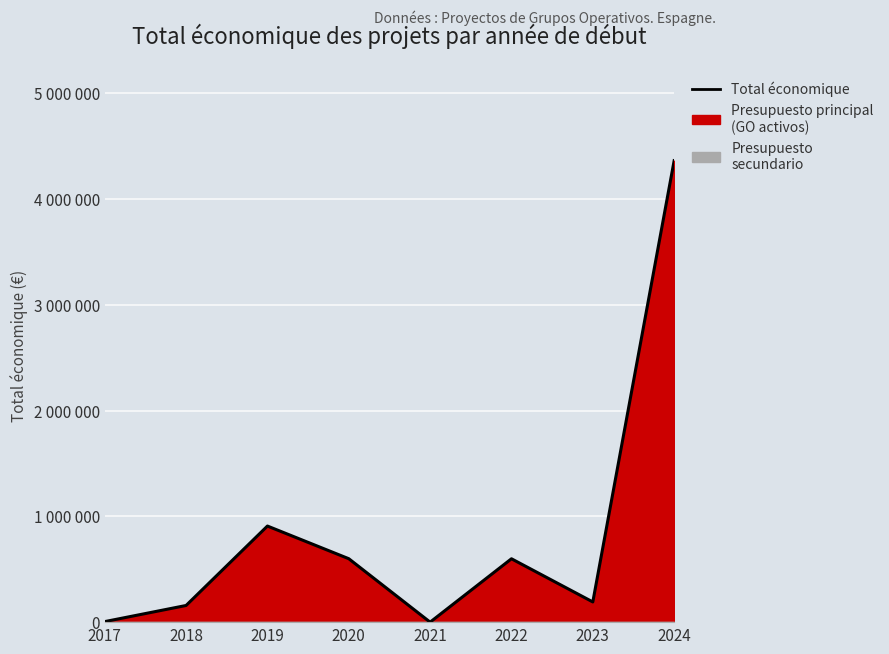

Reading left to right, what are all the values shown in this chart?

2017=5000	2018=157500	2019=908449	2020=599636	2021=0	2022=599022	2023=190876	2024=4362683